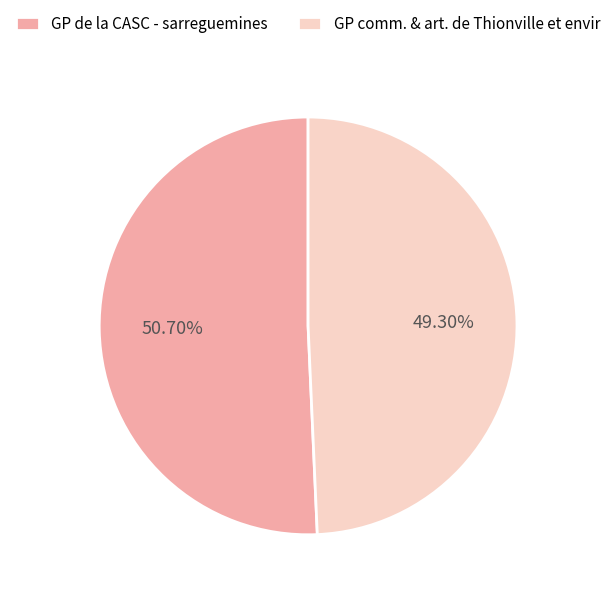

What percentage is the GP de la CASC - sarreguemines slice, to the nearest percent?

51%